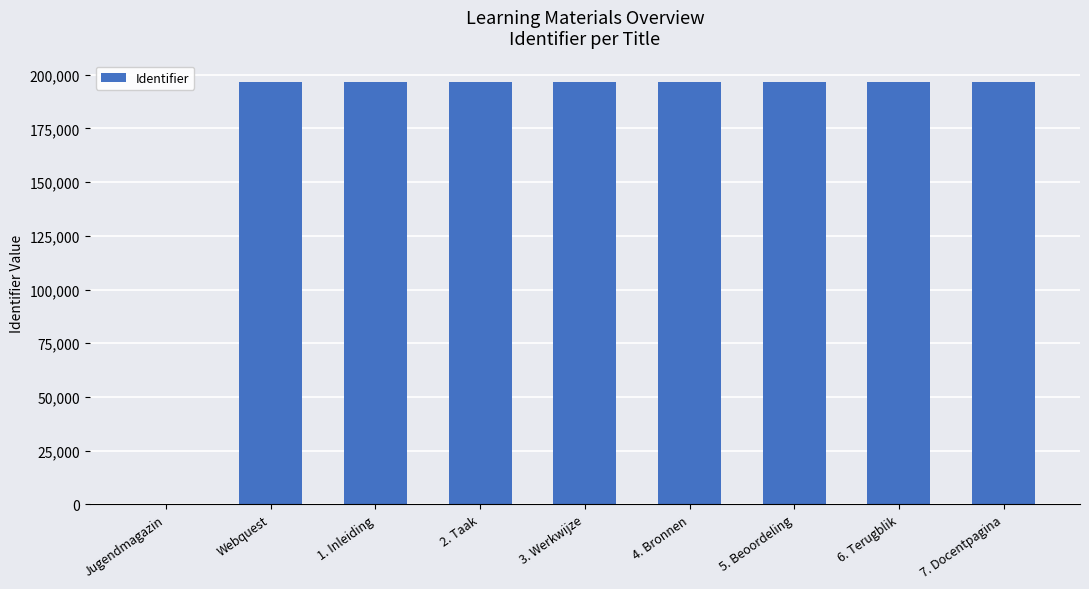

How many values are above zero?

8